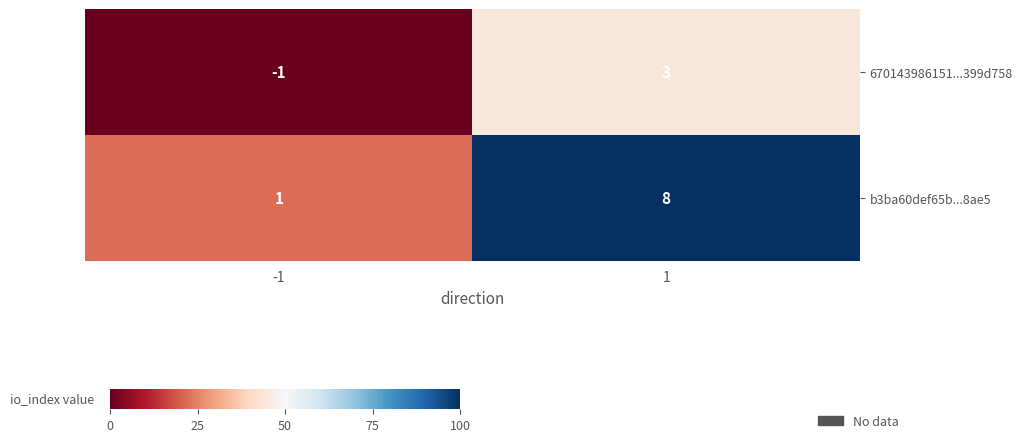

Which series changed the most between -1 and 1?

b3ba60def65b...8ae5